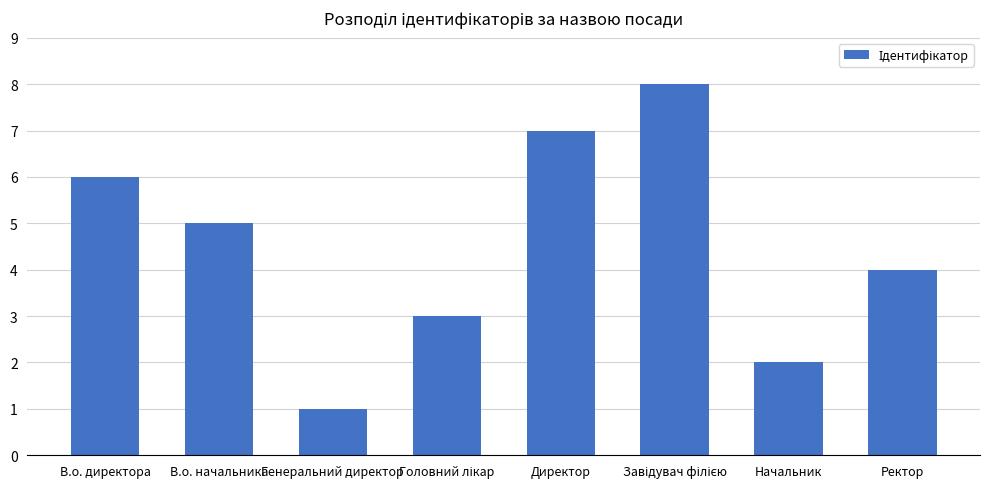

What is the sum of all values?

36